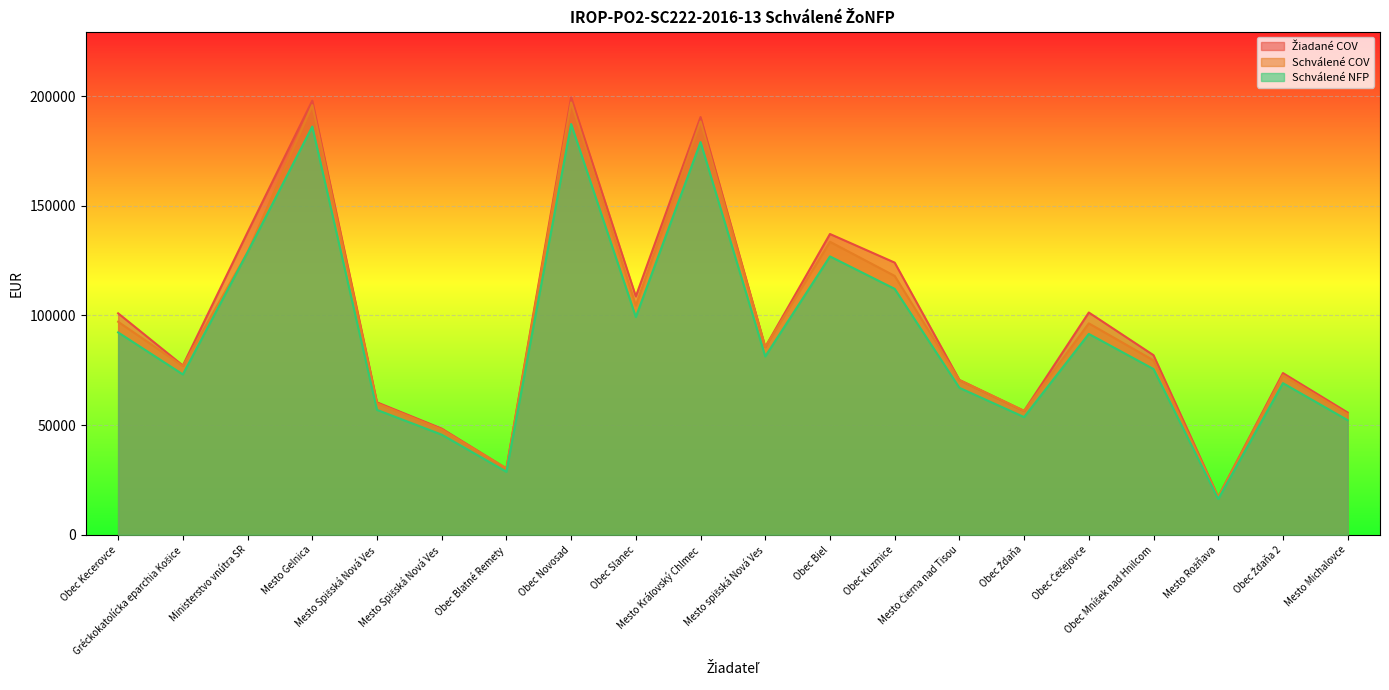

Where is the first local minimum for Schválené NFP?

Gréckokatolícka eparchia Košice